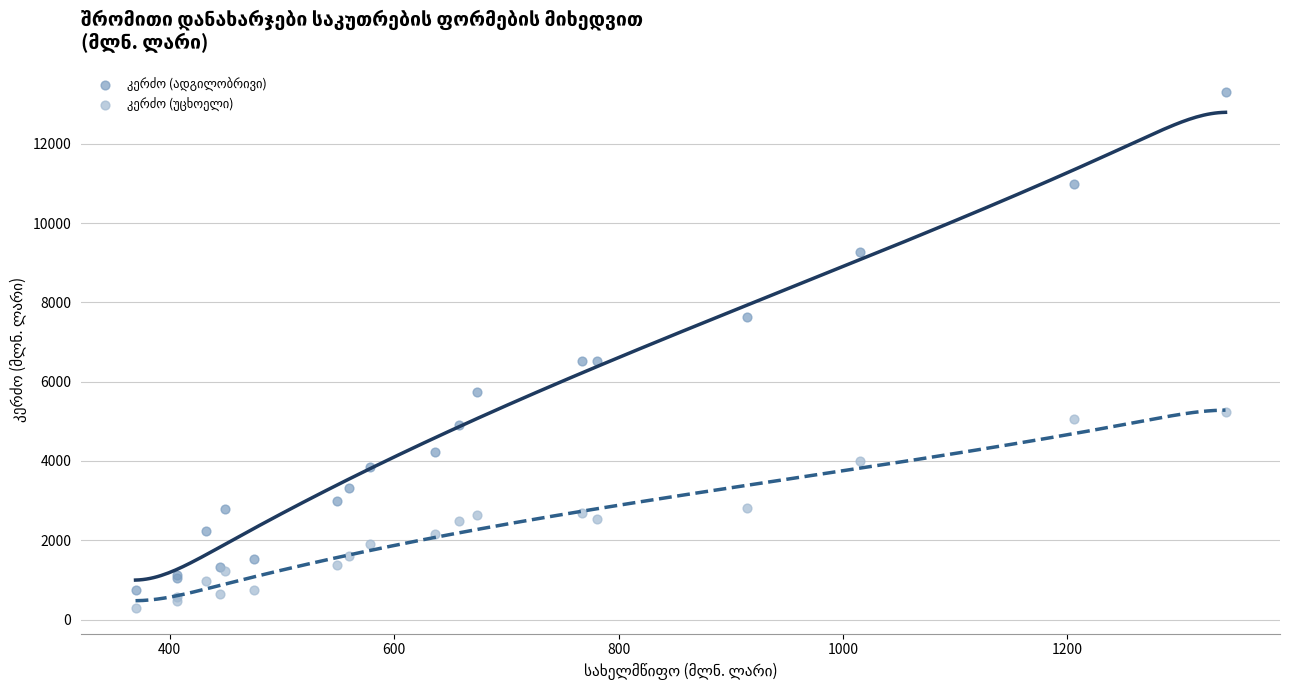

What is the X range (max minus min) for the scatter plot?

971.5